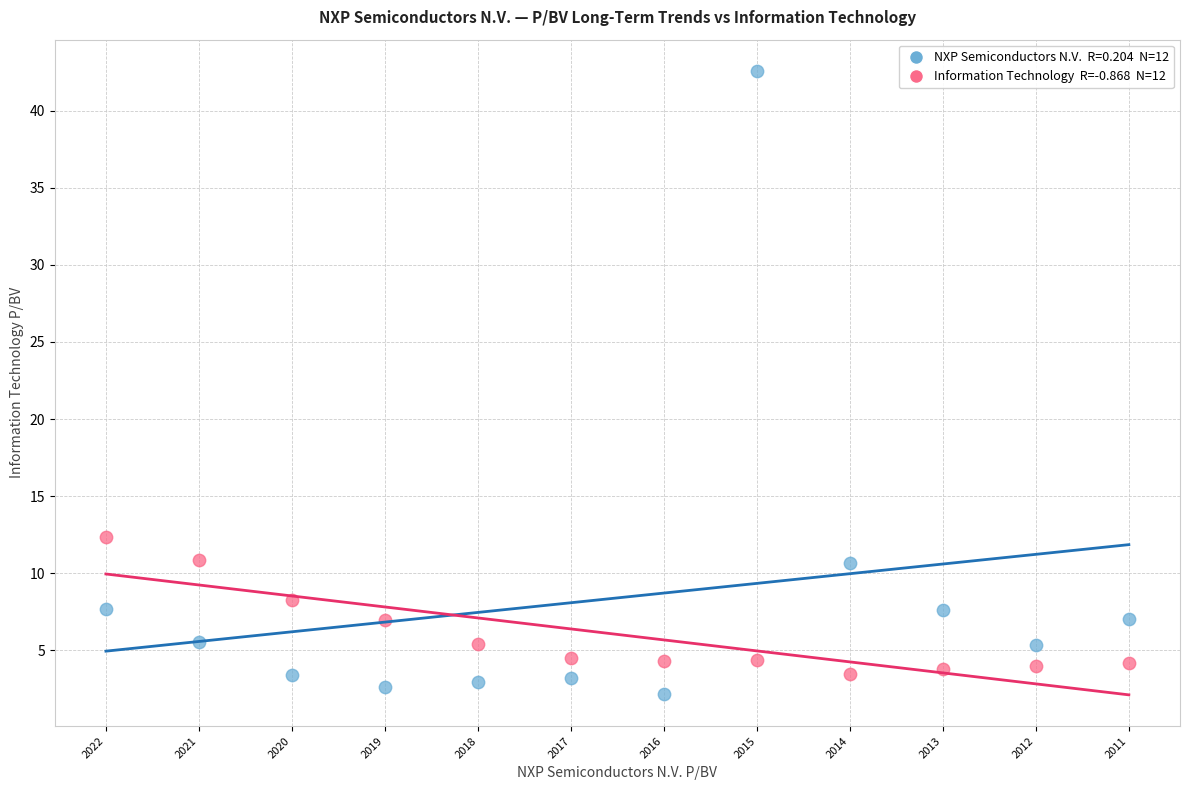

Across all series, what Y value is closest to 22?

12.3